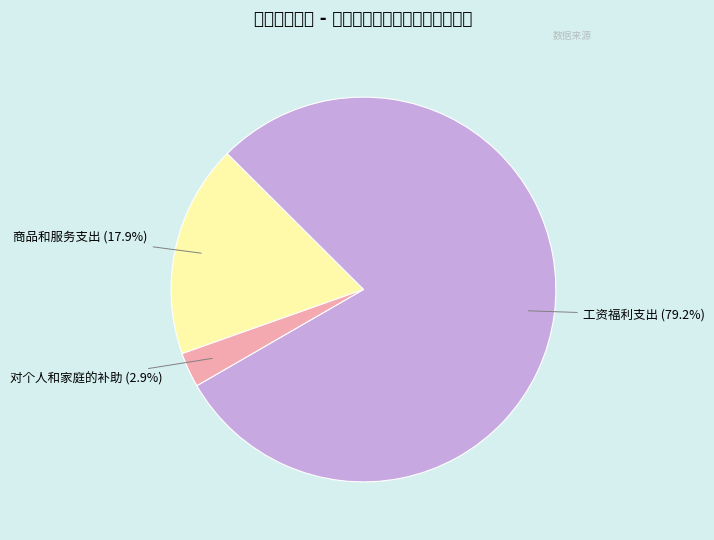

Does any single category account for the majority?

Yes